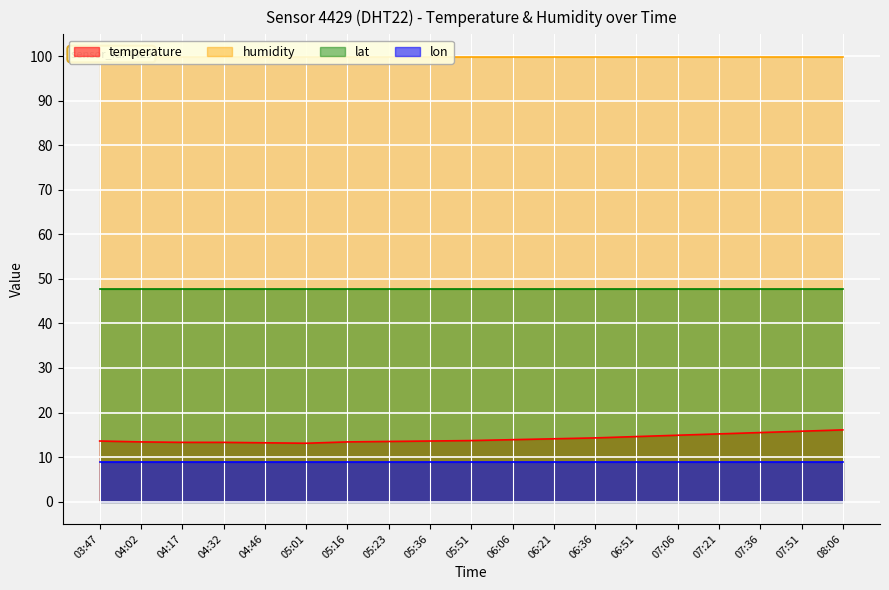

Reading left to right, list all the values displayed in this chart.

temperature: 13.6	13.4	13.3	13.3	13.2	13.1	13.4	13.5	13.6	13.7	13.9	14.1	14.3	14.6	14.9	15.2	15.5	15.8	16.1
humidity: 99.9	99.9	99.9	99.9	99.9	99.9	99.9	99.9	99.9	99.9	99.9	99.9	99.9	99.9	99.9	99.9	99.9	99.9	99.9
lat: 47.8	47.8	47.8	47.8	47.8	47.8	47.8	47.8	47.8	47.8	47.8	47.8	47.8	47.8	47.8	47.8	47.8	47.8	47.8
lon: 8.8	8.8	8.8	8.8	8.8	8.8	8.8	8.8	8.8	8.8	8.8	8.8	8.8	8.8	8.8	8.8	8.8	8.8	8.8